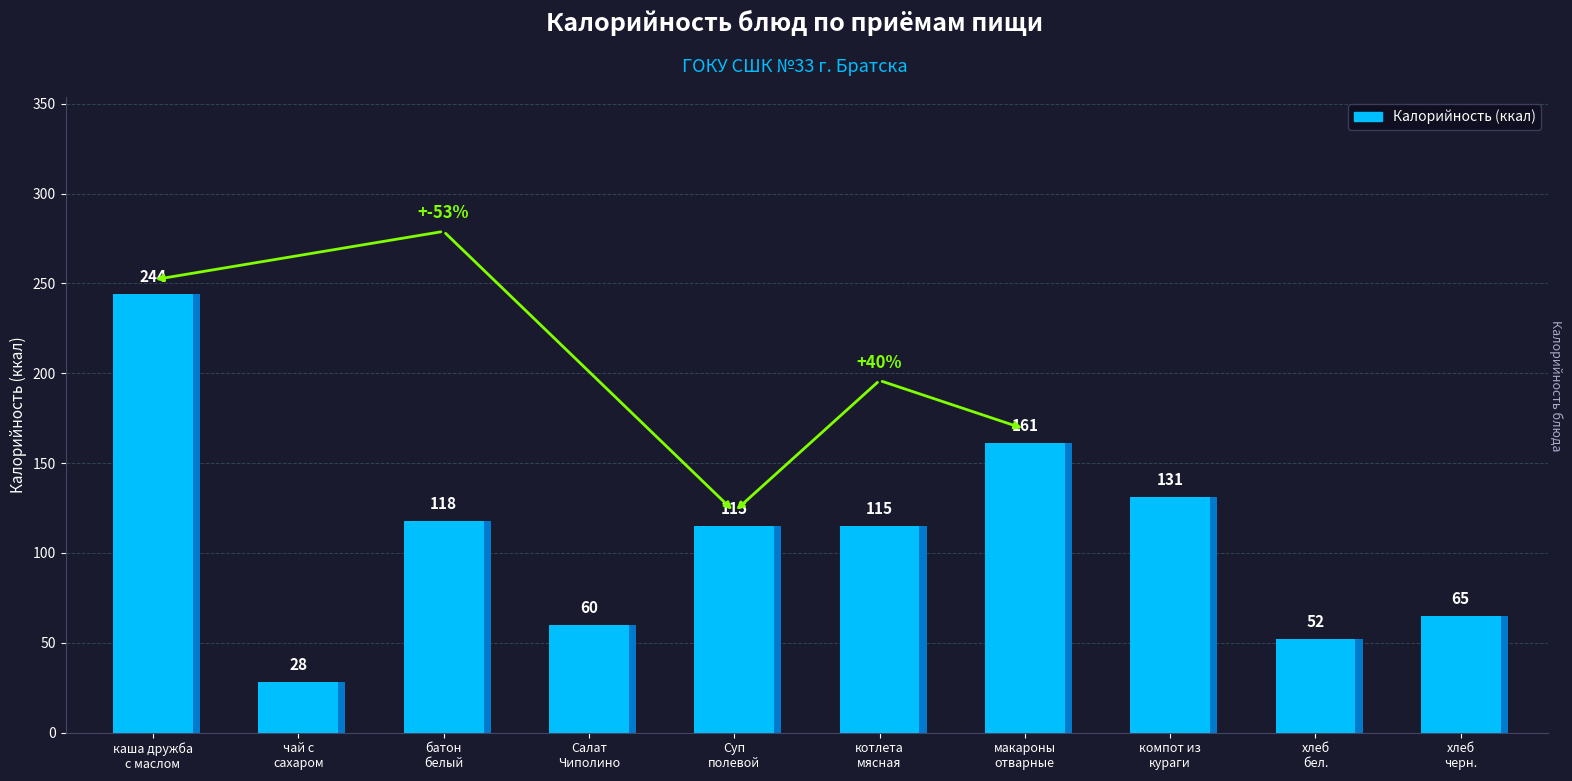

What is the difference between the second highest and second lowest values?

109